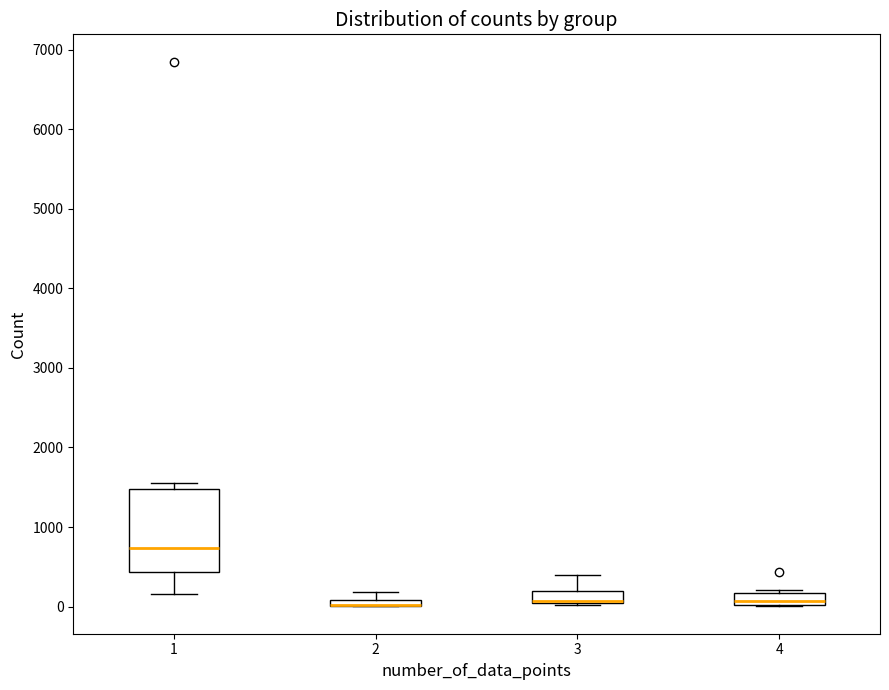

Comparing the boxes themselves (not the whiskers), which one is the tallest?

1